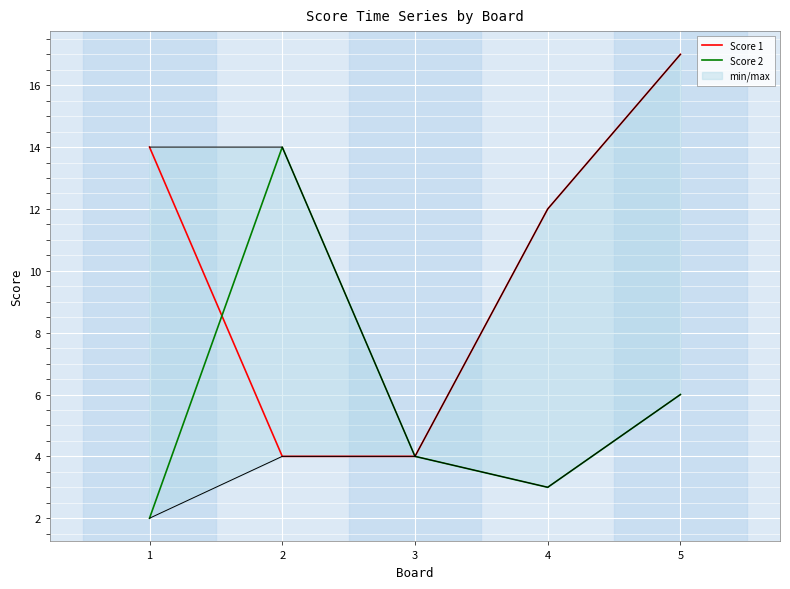

Rank the series by their average value, from highest to lowest.

Score 1, Score 2